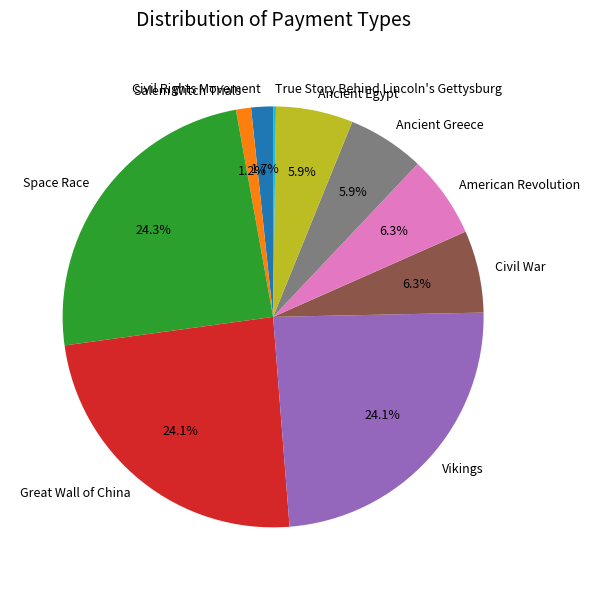

To the nearest percent, what portion does Space Race represent?

24%